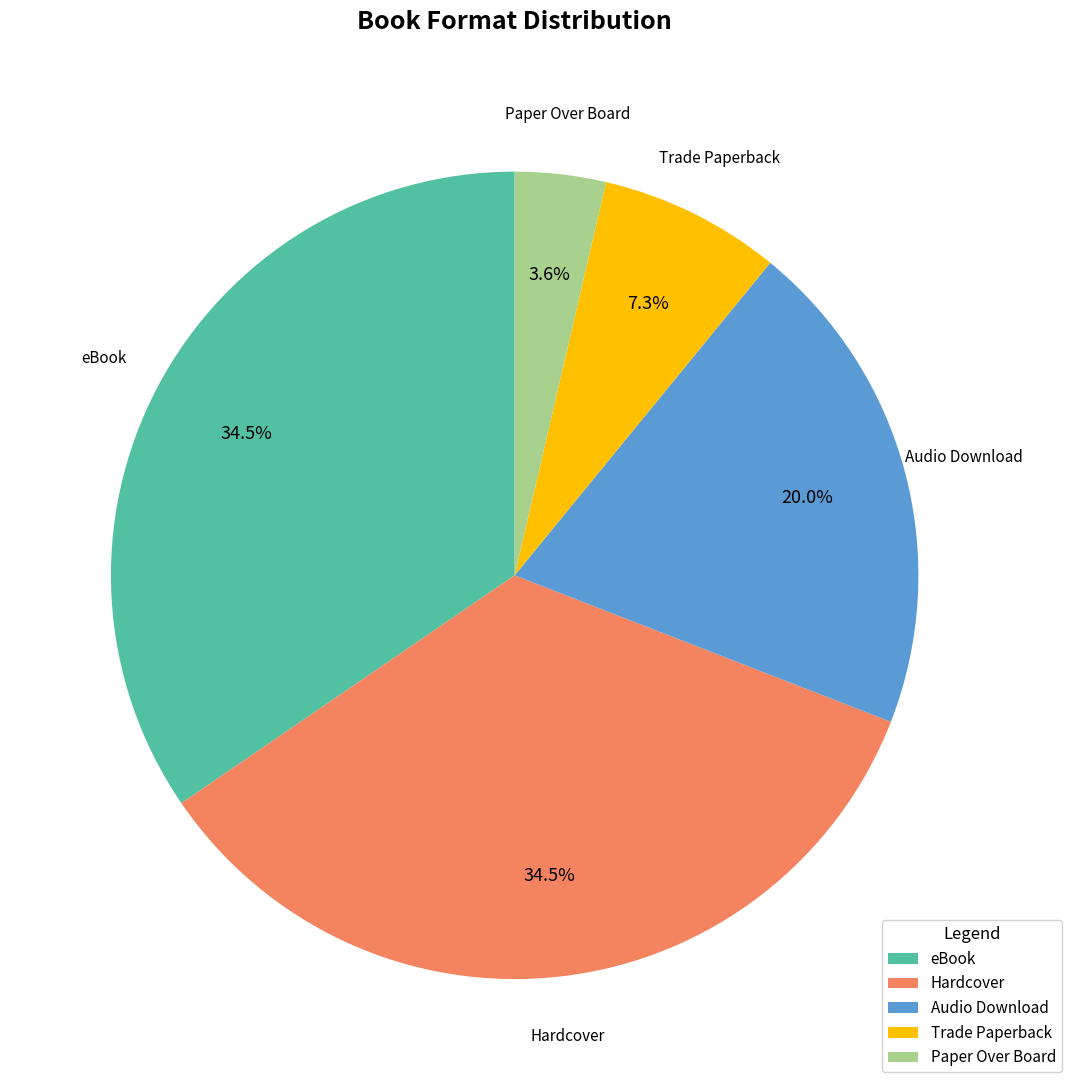

What is the smallest slice in the pie chart?

Paper Over Board